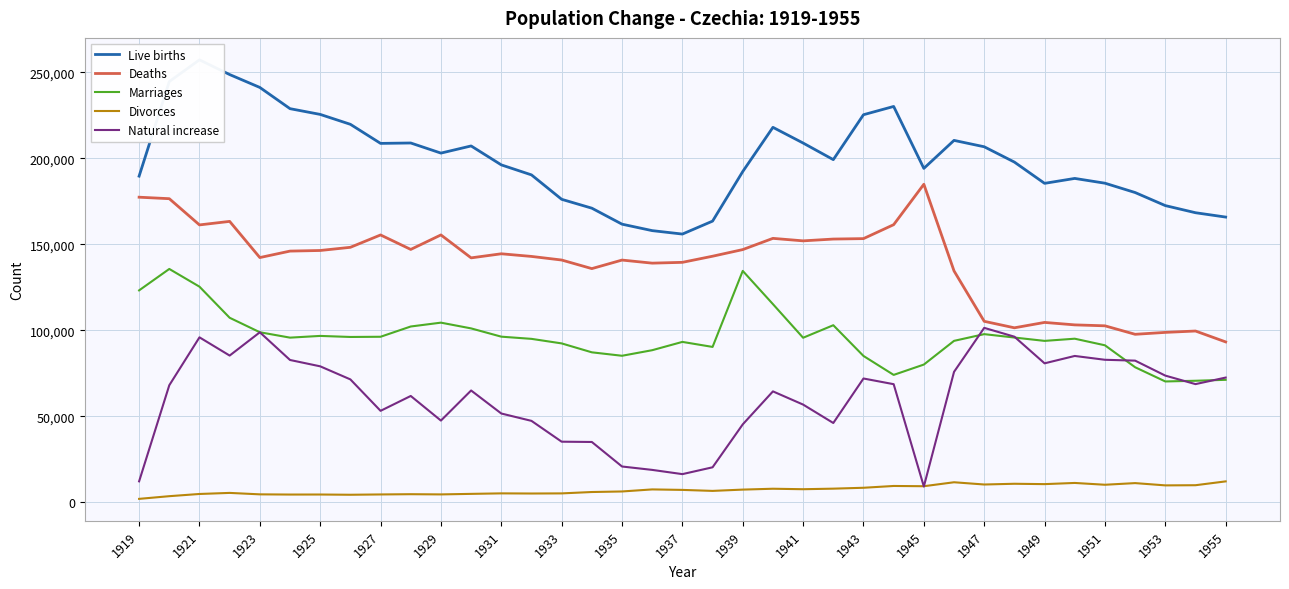

How many series are shown in this chart?

5